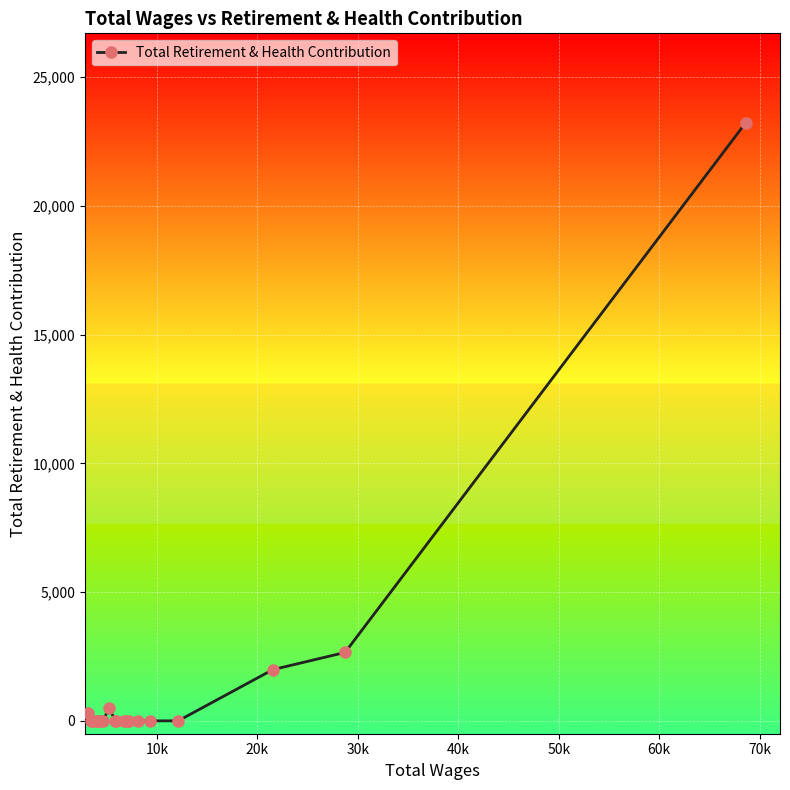

What is the difference between the maximum and minimum values?

23215